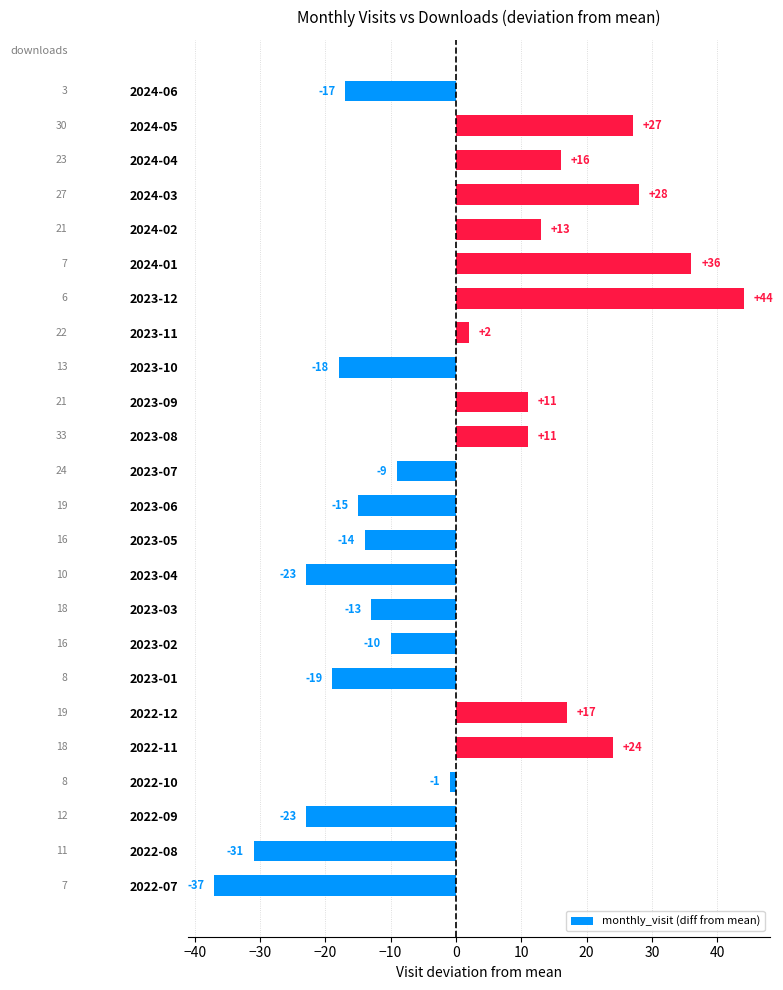

How many bars are there in total?

24